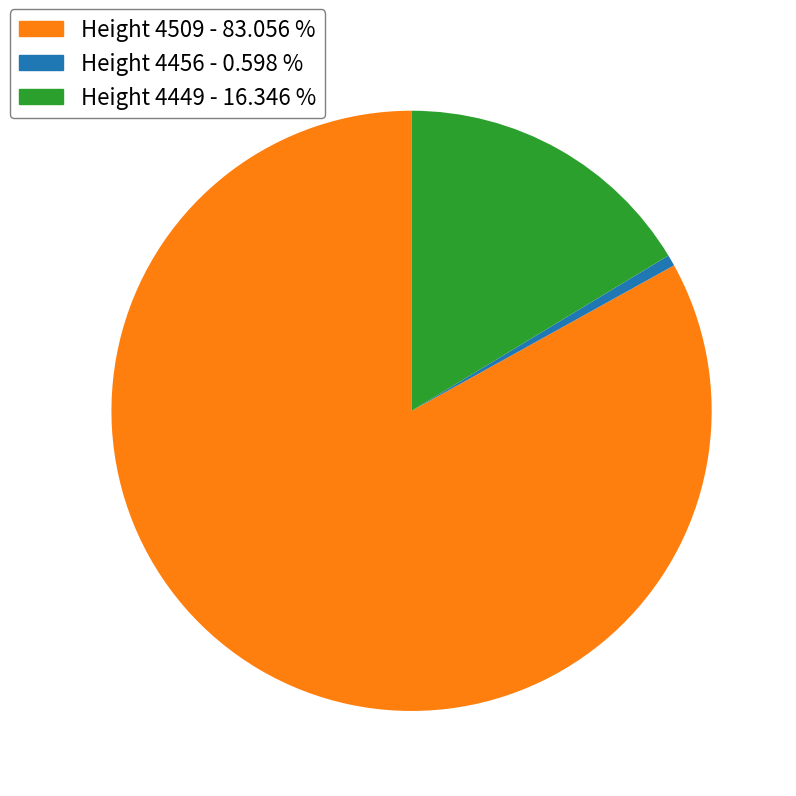

Is there any slice that represents more than half of the pie?

Yes